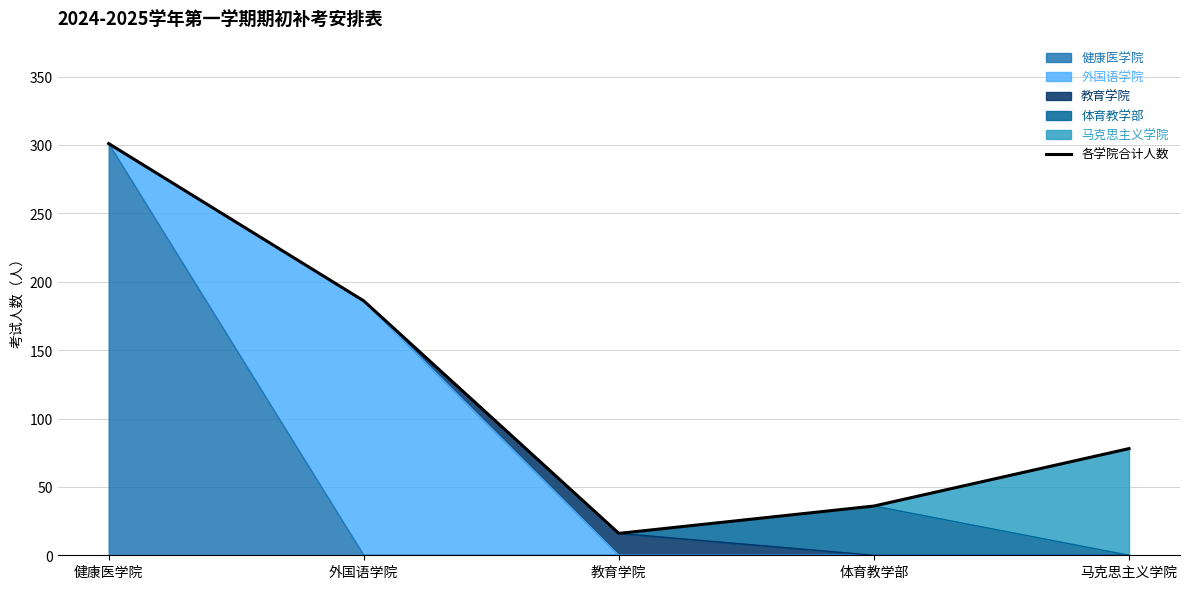

What is the sum of all values?

617